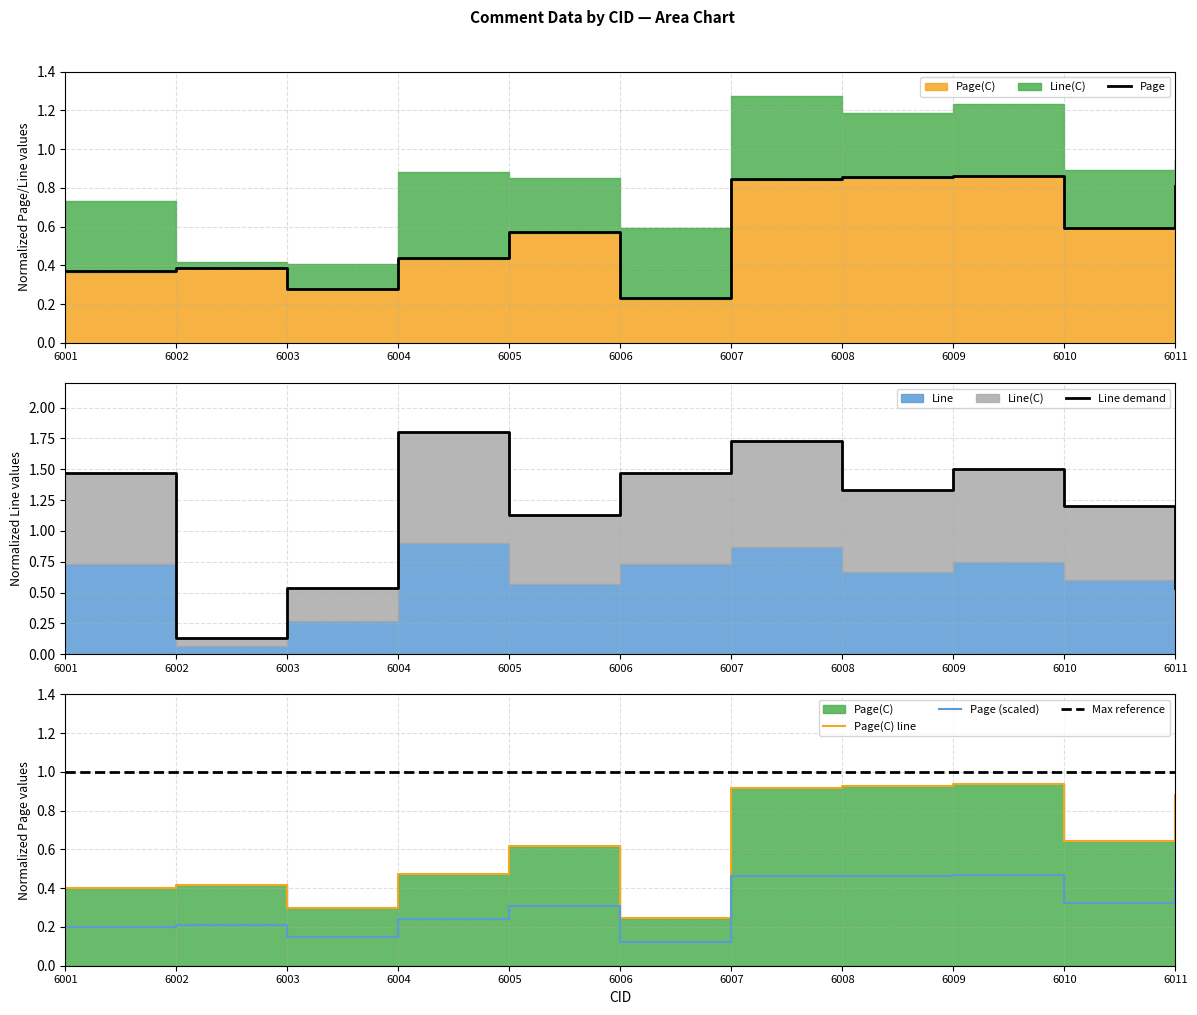

Is it true that Page (scaled) equals 0.5 at 6005?

False